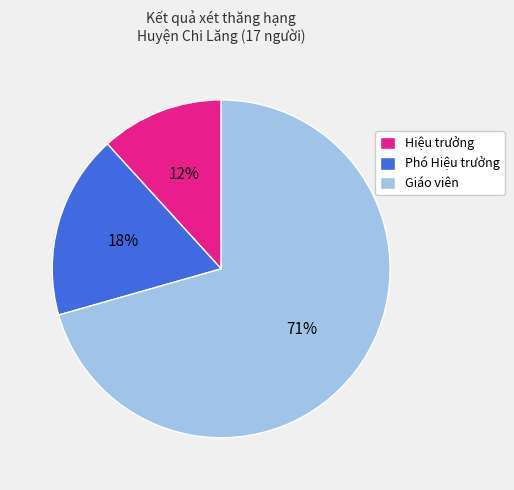

How many segments does this pie chart have?

3